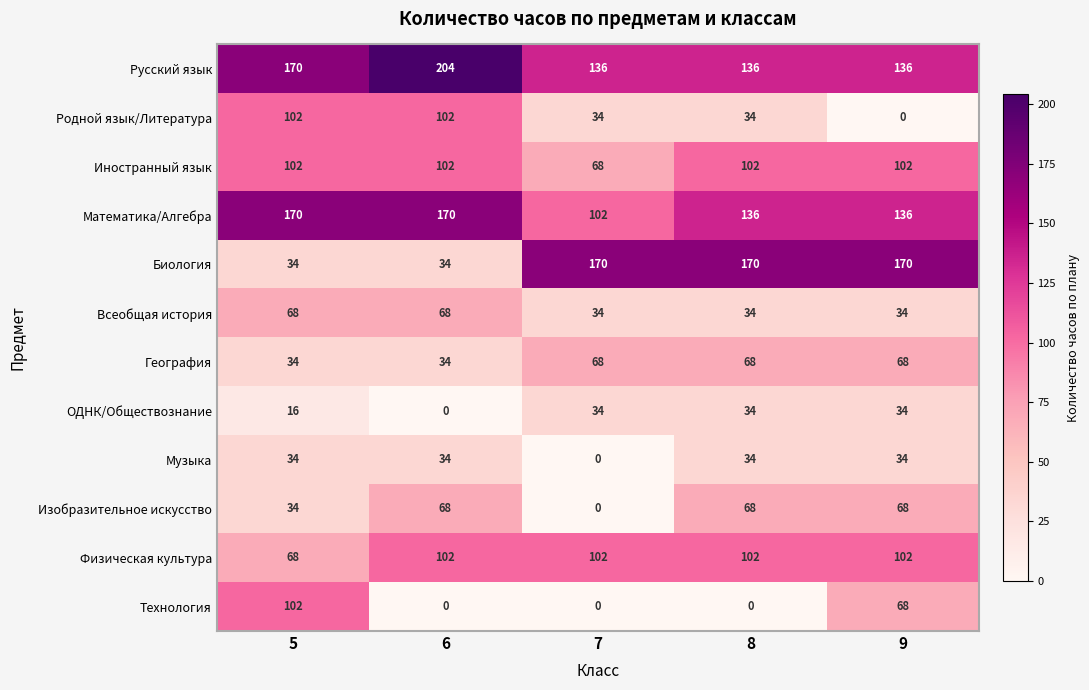

True or false: Физическая культура has a value of 102 at 6.

True